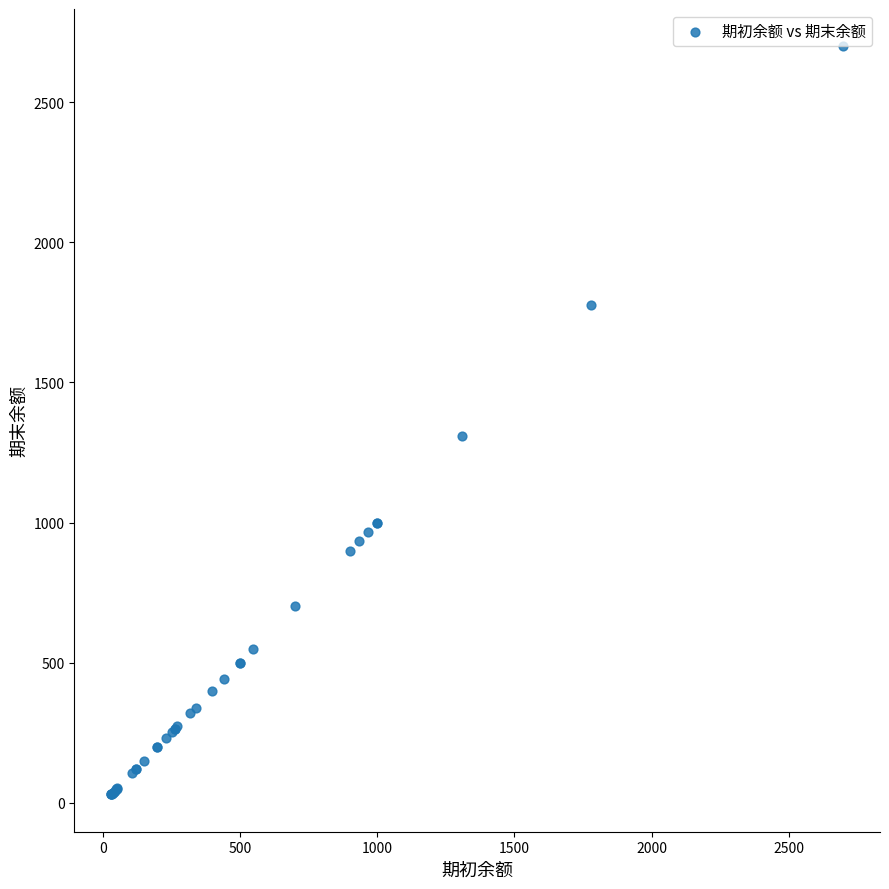

What Y value in the scatter plot is closest to 1364?

1310.0